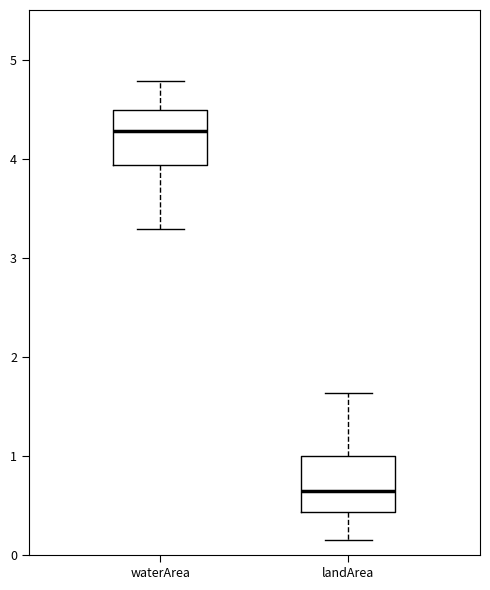

Reading left to right, read every box against the y-axis: the position of its median line, the range the box covers, and the ends of its whiskers. The values are not printed on the chart, so give them approximately, as read against the axis.

waterArea: median 4.3, box 3.9 to 4.5, whiskers 3.3 to 4.8
landArea: median 0.7, box 0.4 to 1.0, whiskers 0.2 to 1.6